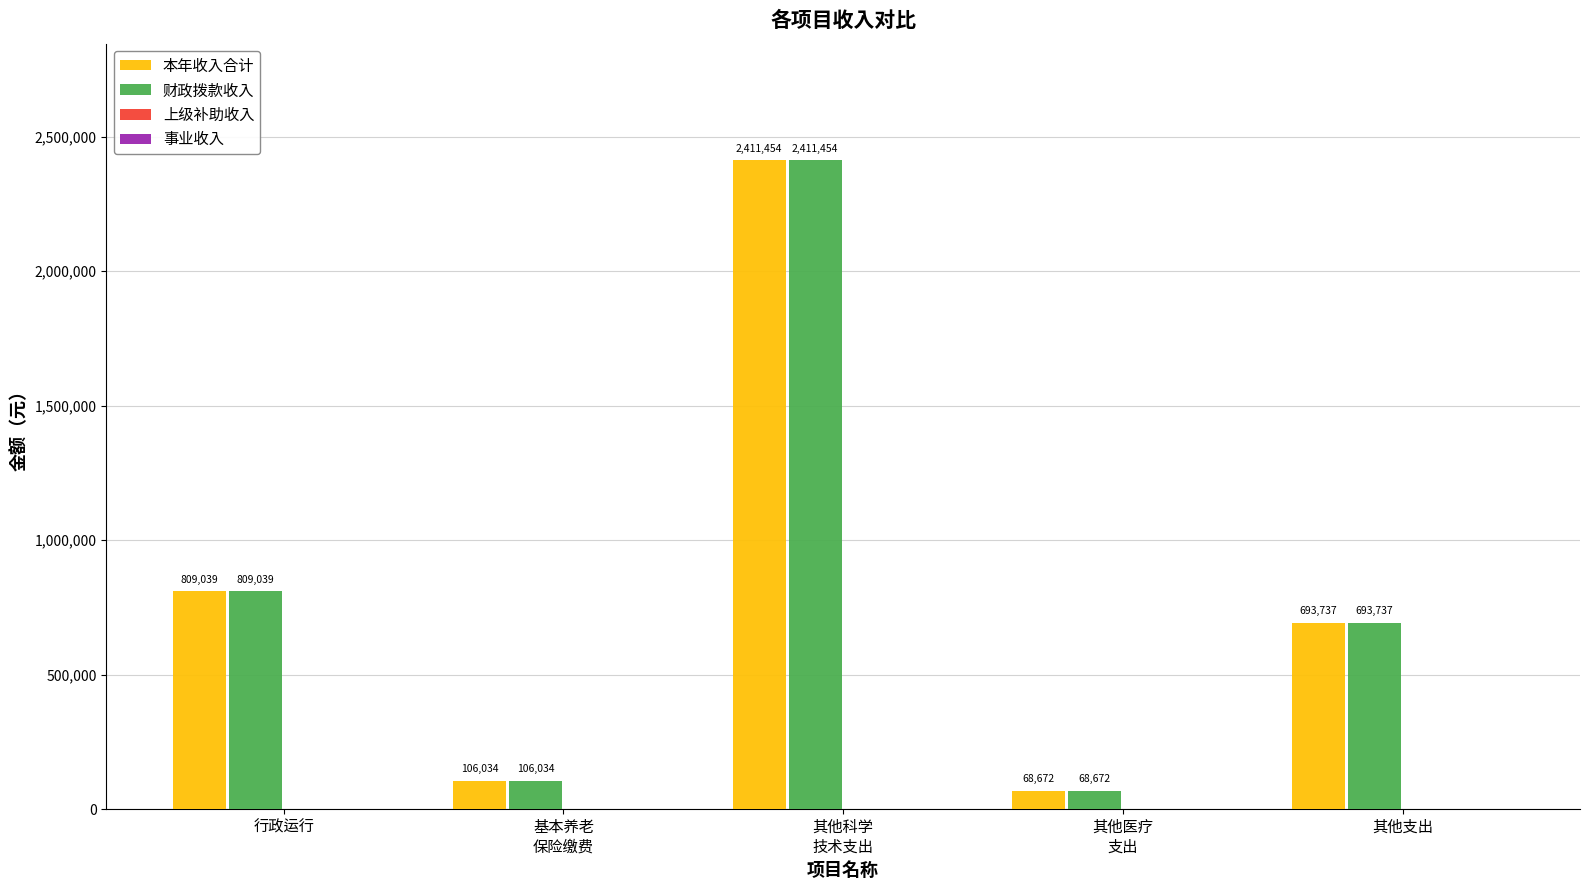

At which label is 本年收入合计 closest to 1240063?

行政运行